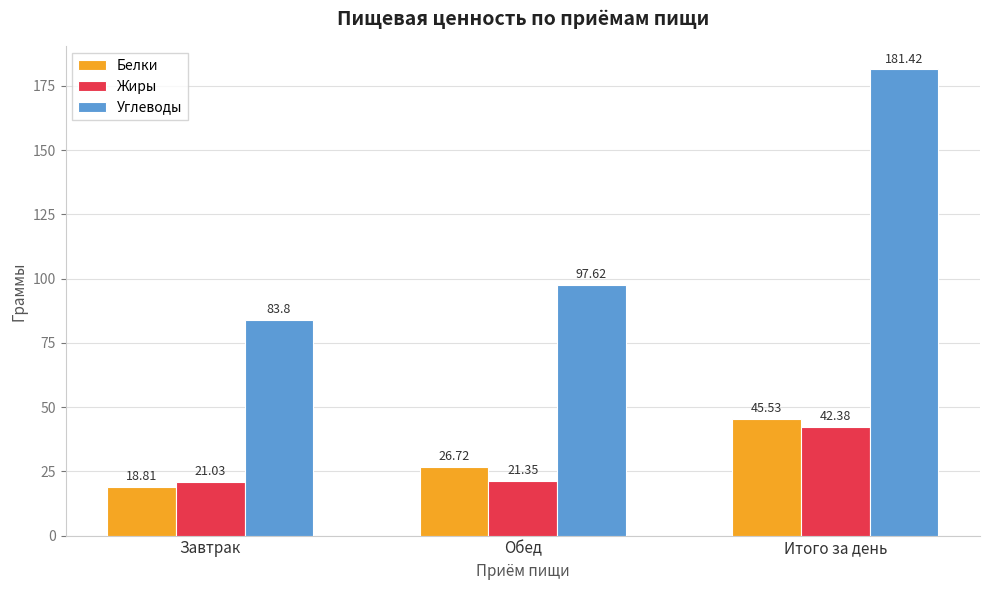

What is the lowest value of the Углеводы series?

83.8